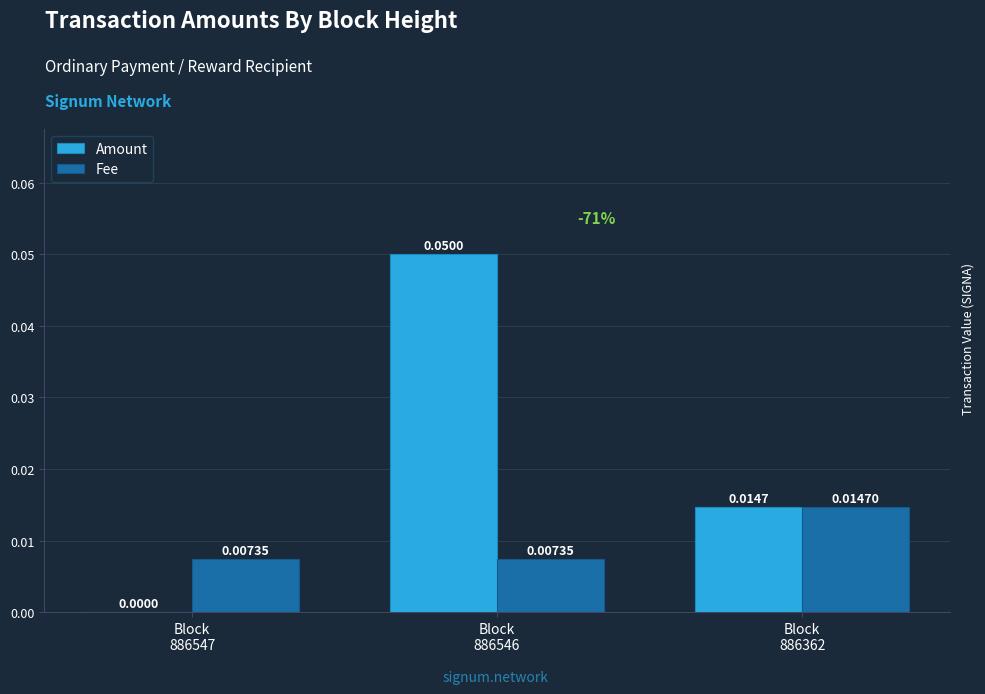

Which series has the largest total across all categories?

Amount